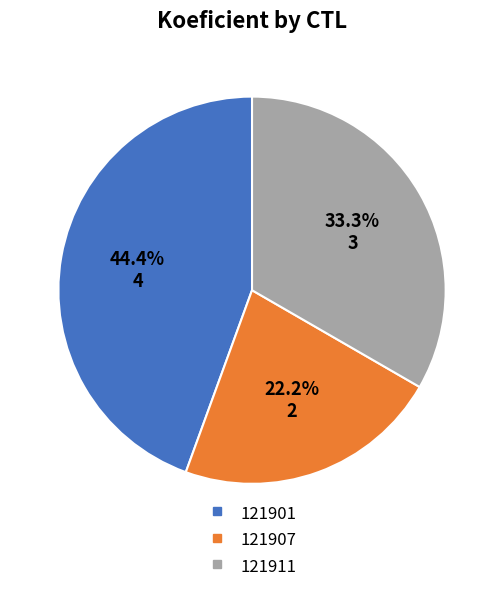

To the nearest percent, what is the average slice percentage?

33%